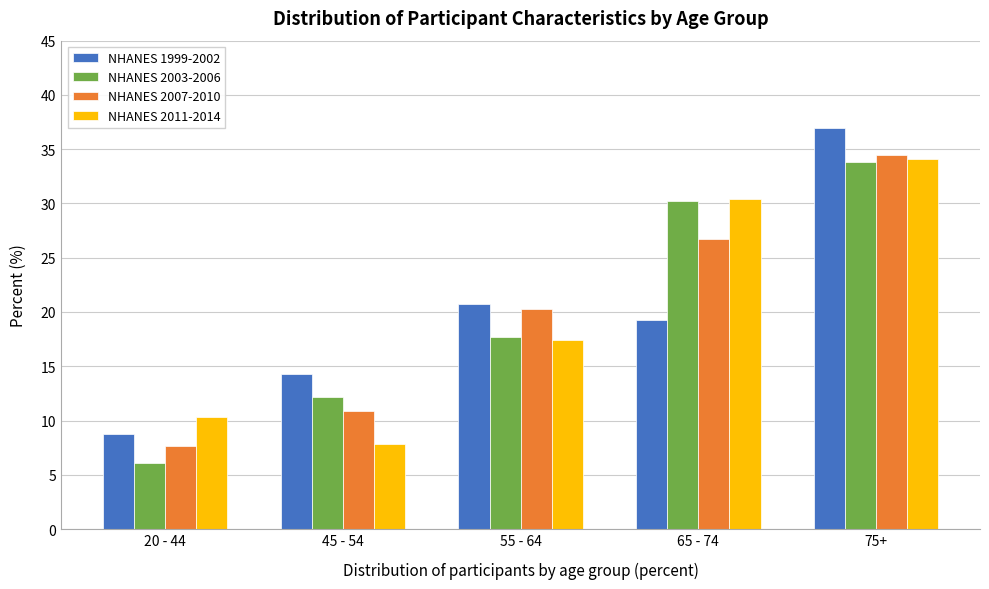

Reading left to right, what are all the values shown in this chart?

NHANES 1999-2002: 20 - 44=8.8	45 - 54=14.3	55 - 64=20.7	65 - 74=19.2	75+=37.0
NHANES 2003-2006: 20 - 44=6.1	45 - 54=12.2	55 - 64=17.7	65 - 74=30.2	75+=33.8
NHANES 2007-2010: 20 - 44=7.6	45 - 54=10.9	55 - 64=20.3	65 - 74=26.8	75+=34.4
NHANES 2011-2014: 20 - 44=10.3	45 - 54=7.8	55 - 64=17.4	65 - 74=30.4	75+=34.1